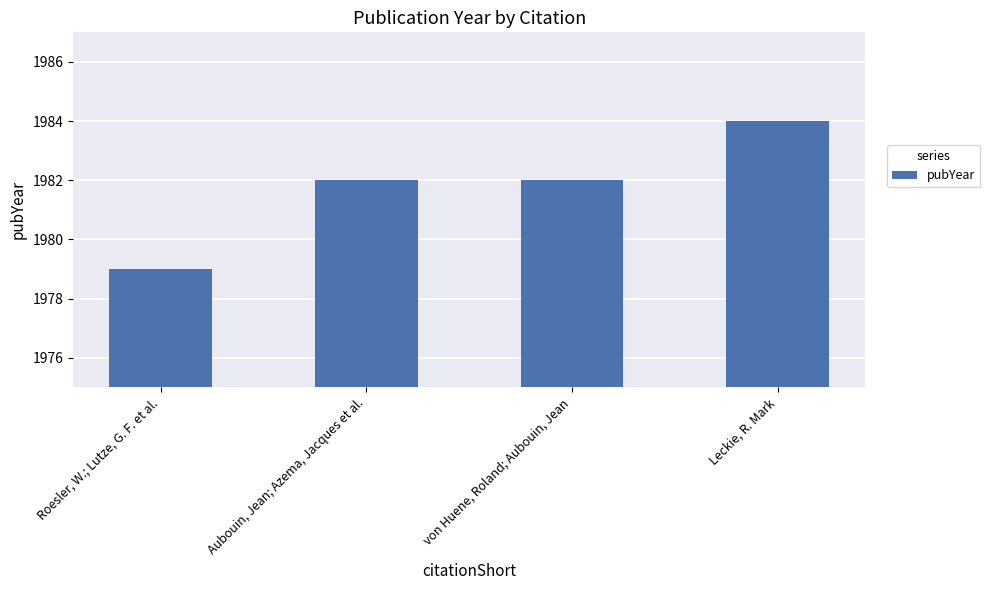

Does the chart contain any negative values?

No